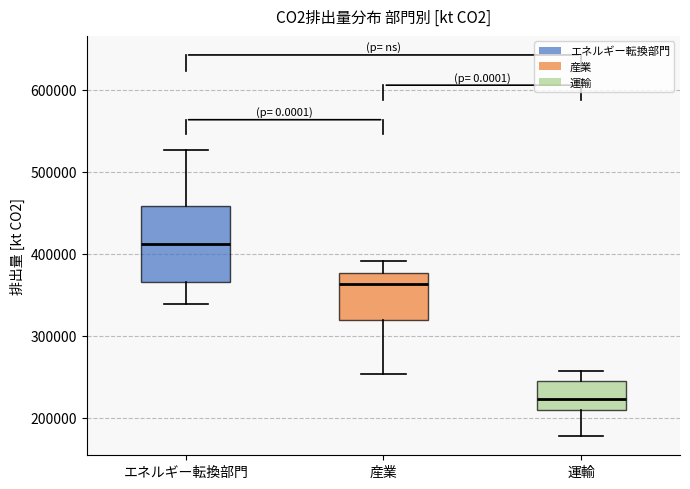

Reading left to right, transcribe this box plot: for each box, give where its median line is, the range the box spans, and where its two whiskers end, as read against the y-axis. The values are not printed on the chart, so give them approximately, as read against the axis.

エネルギー転換部門: median 410000, box 360000 to 460000, whiskers 340000 to 530000
産業: median 360000, box 320000 to 380000, whiskers 250000 to 390000
運輸: median 220000, box 210000 to 240000, whiskers 180000 to 260000